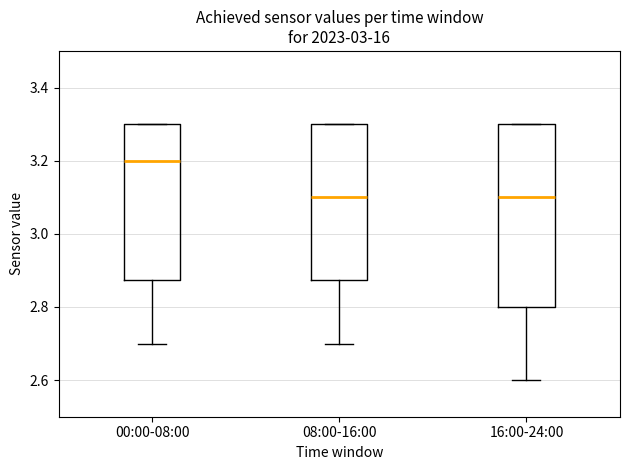

Which box has the highest median line?

00:00-08:00